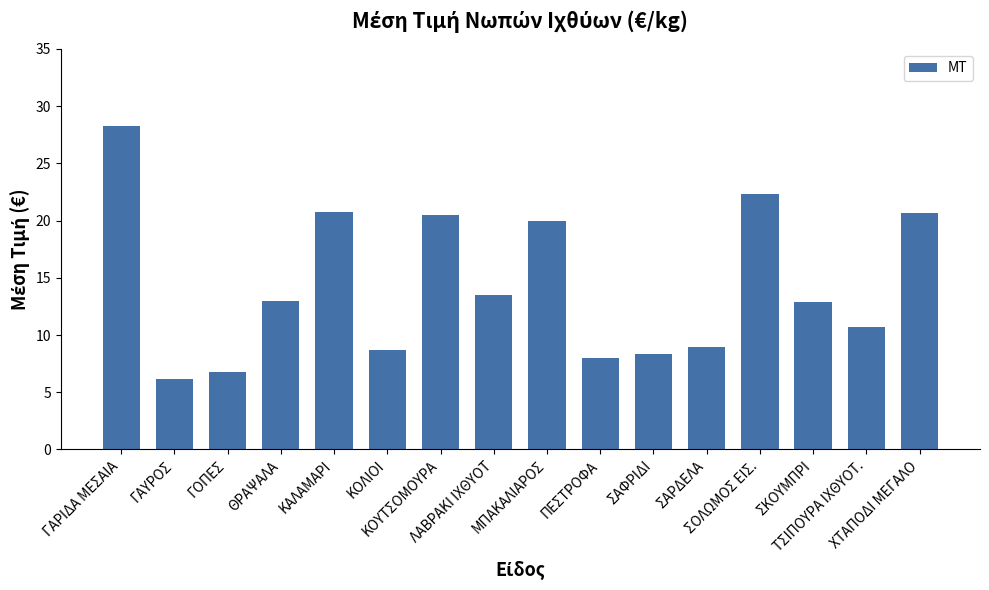

What is the change in value from ΣΑΦΡΙΔΙ to ΣΟΛΩΜΟΣ ΕΙΣ.?

+14.0